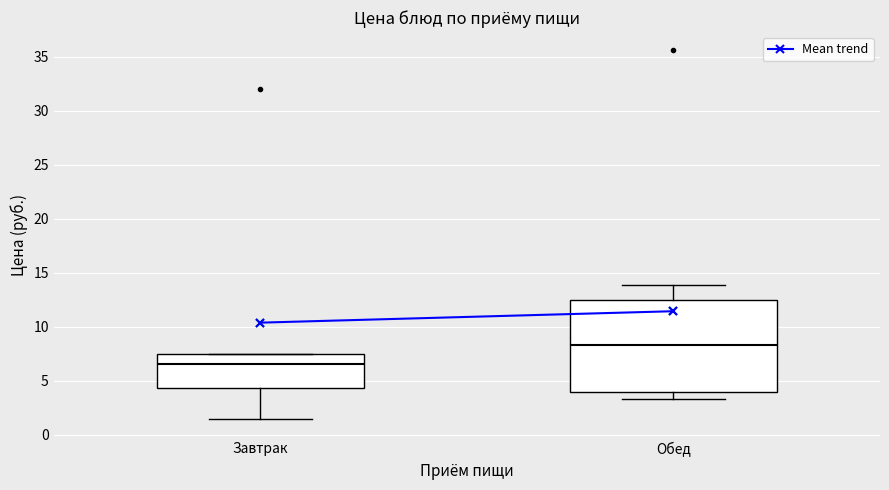

Which box's median line is the highest?

Обед